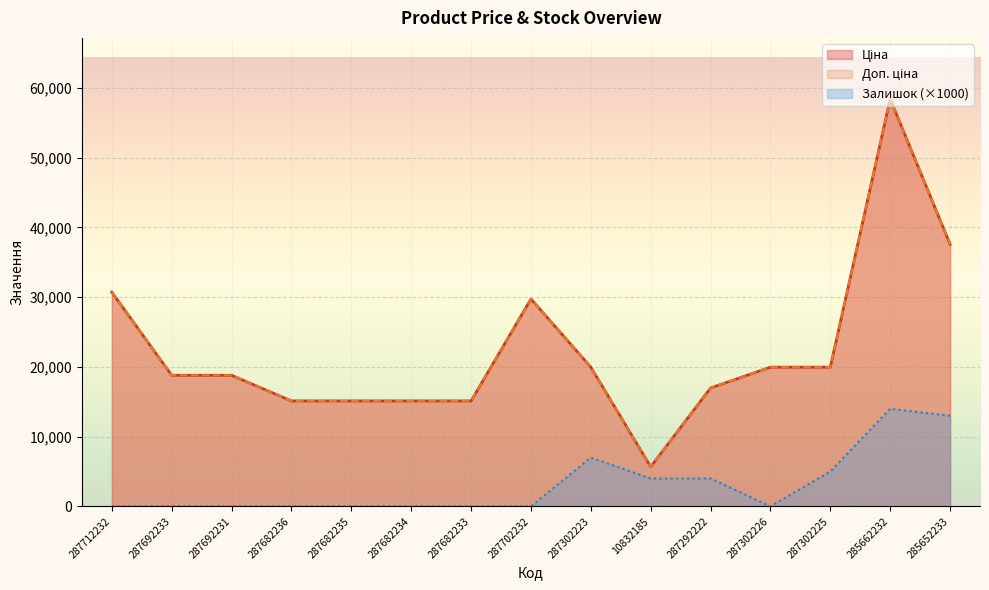

Is the value of Доп. ціна at 10832185 greater than the value of Ціна at 287682235?

No